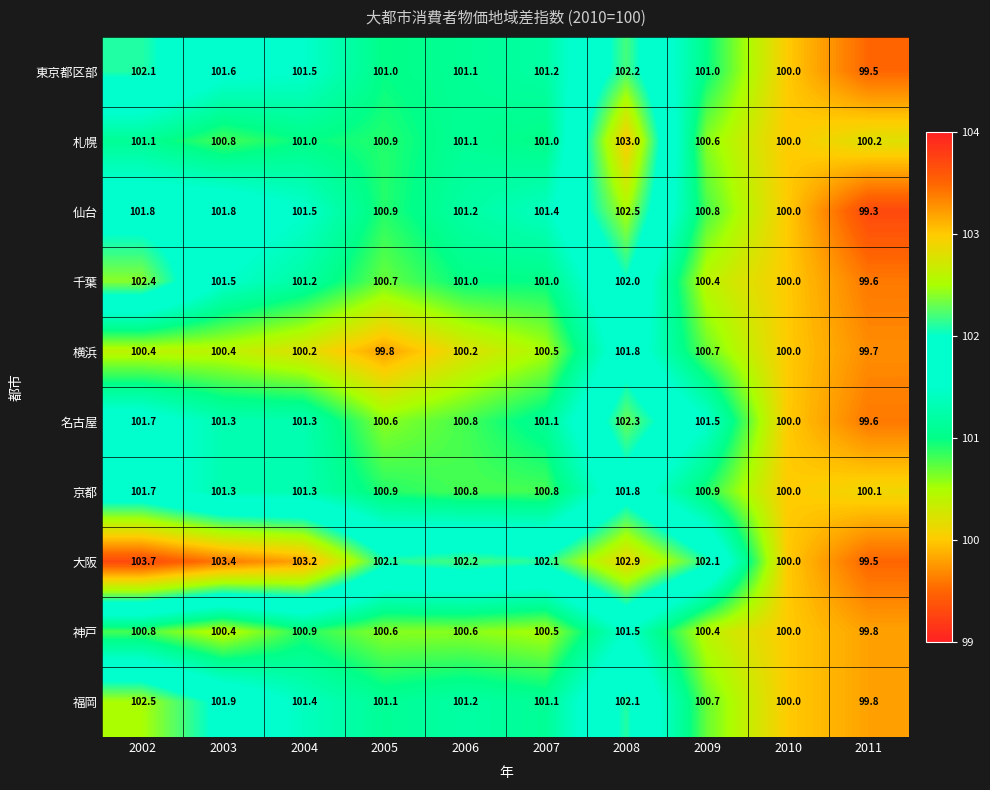

What is the difference between the 東京都区部 values at 2003 and 2009?

0.6